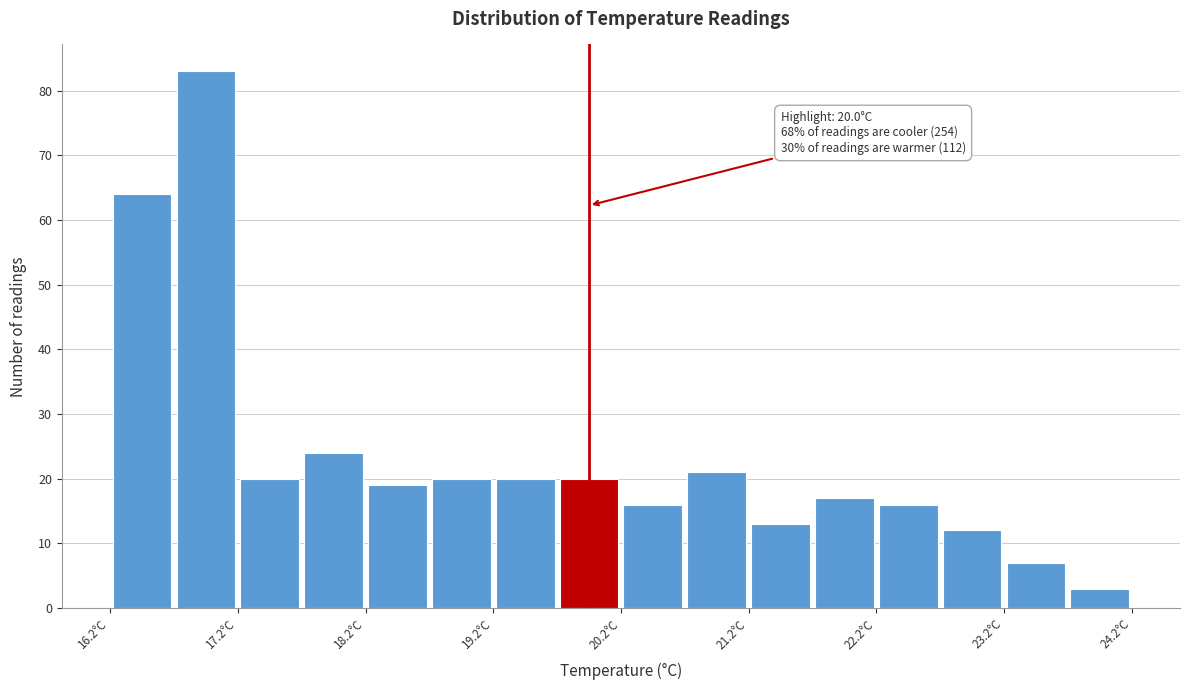

Which range on the x-axis has the tallest bar?

16.75 to 17.25